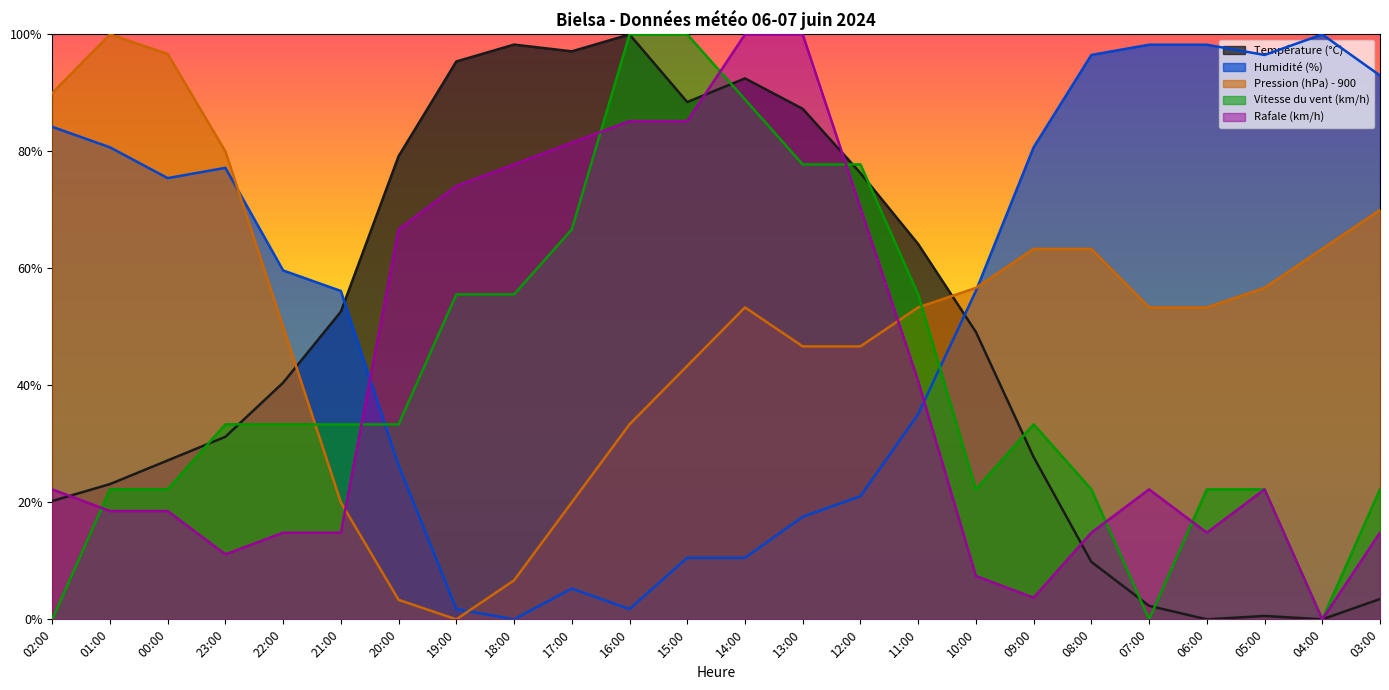

The Température (°C) series shows -69.3 at 06:00. True or false?

False